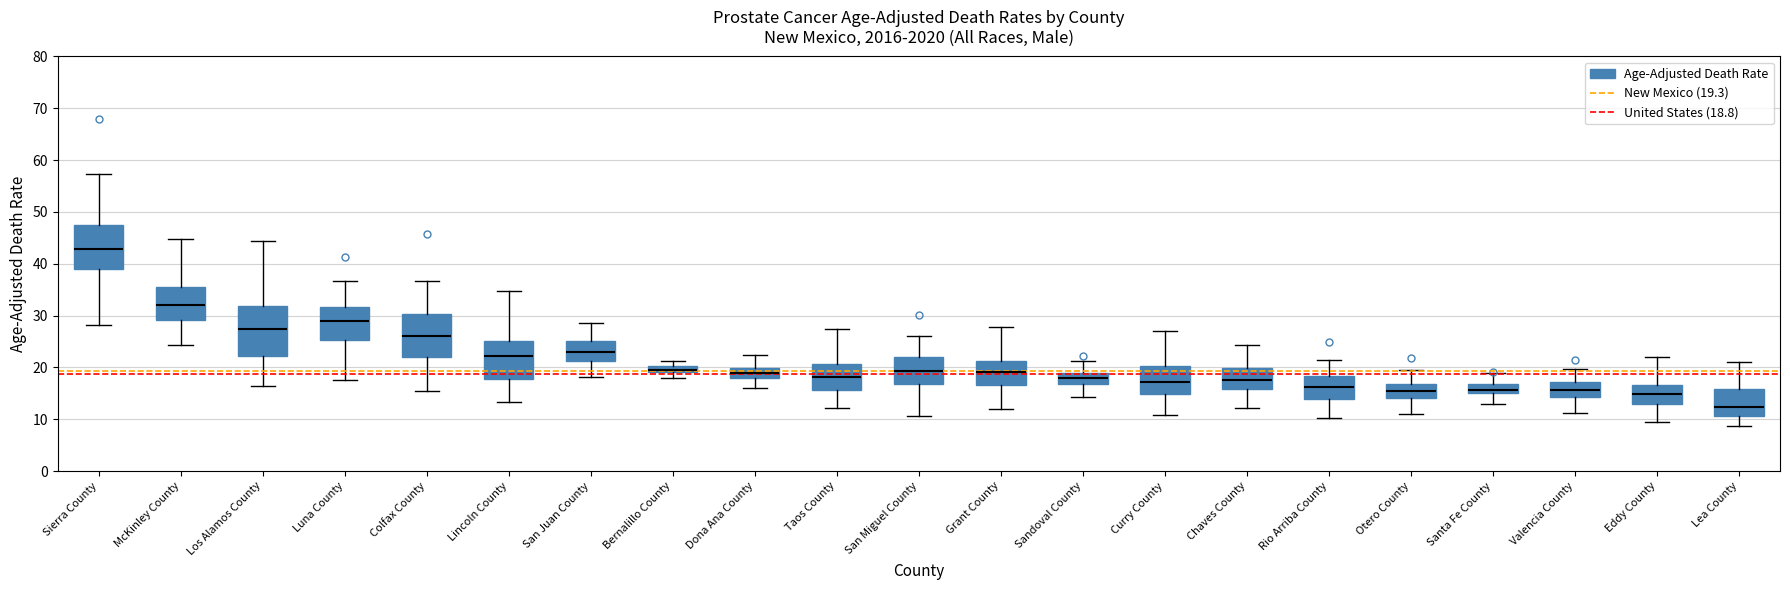

Where is the lower edge of the box for Colfax County on the y-axis? The values are not printed on the chart, so give them approximately, as read against the axis.

22